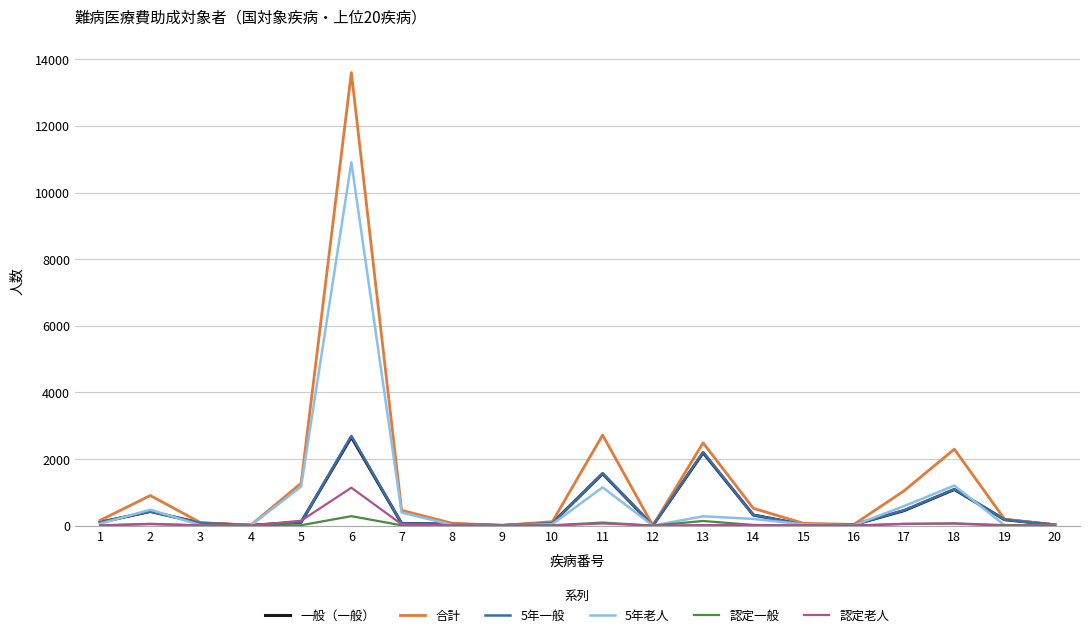

Which series has the widest spread of values?

合計